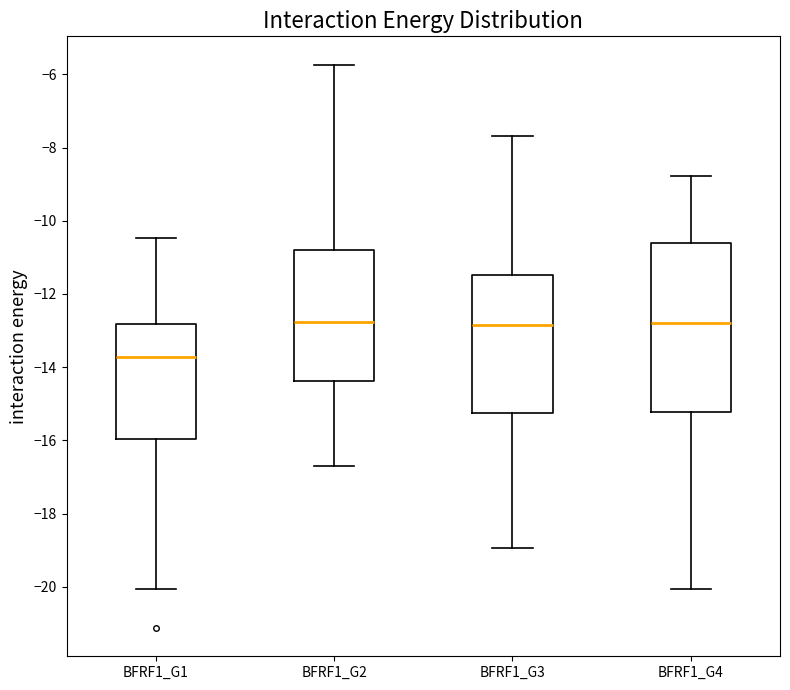

Which box is the tallest, from its lower edge to its upper edge?

BFRF1_G4